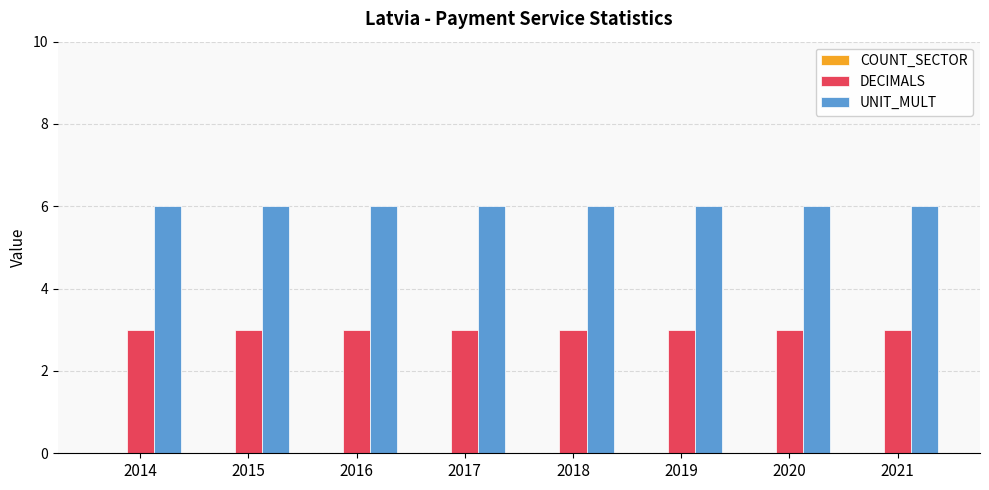

What is the greatest value displayed?

6